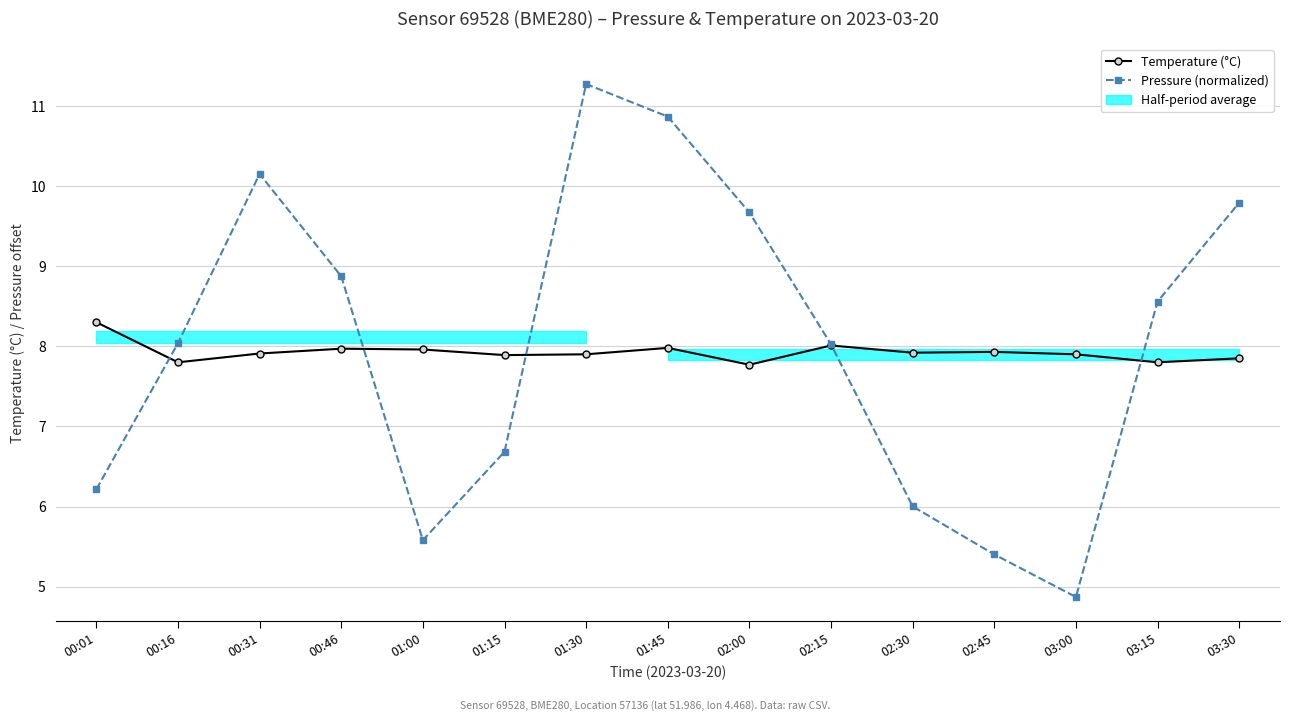

True or false: Temperature (°C) and Pressure (normalized) intersect in this chart.

True